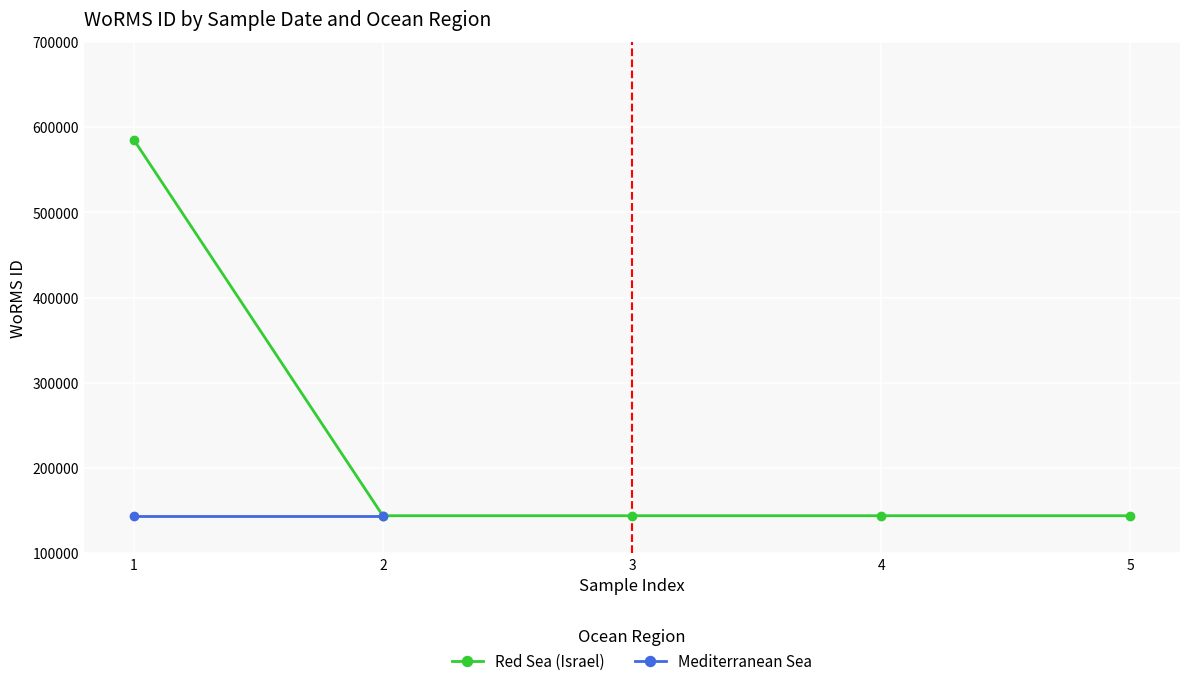

Between 4 and 5, which is larger?

4